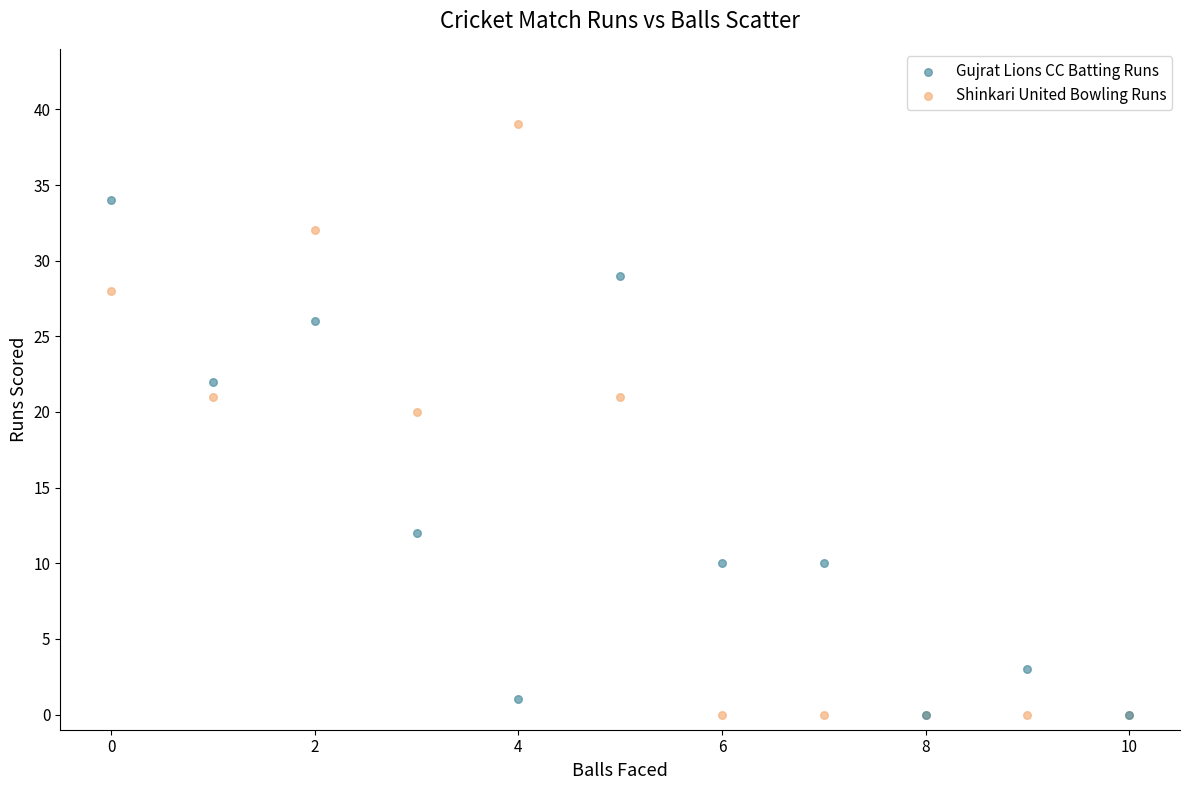

Across all series, what Y value is closest to 19?

20